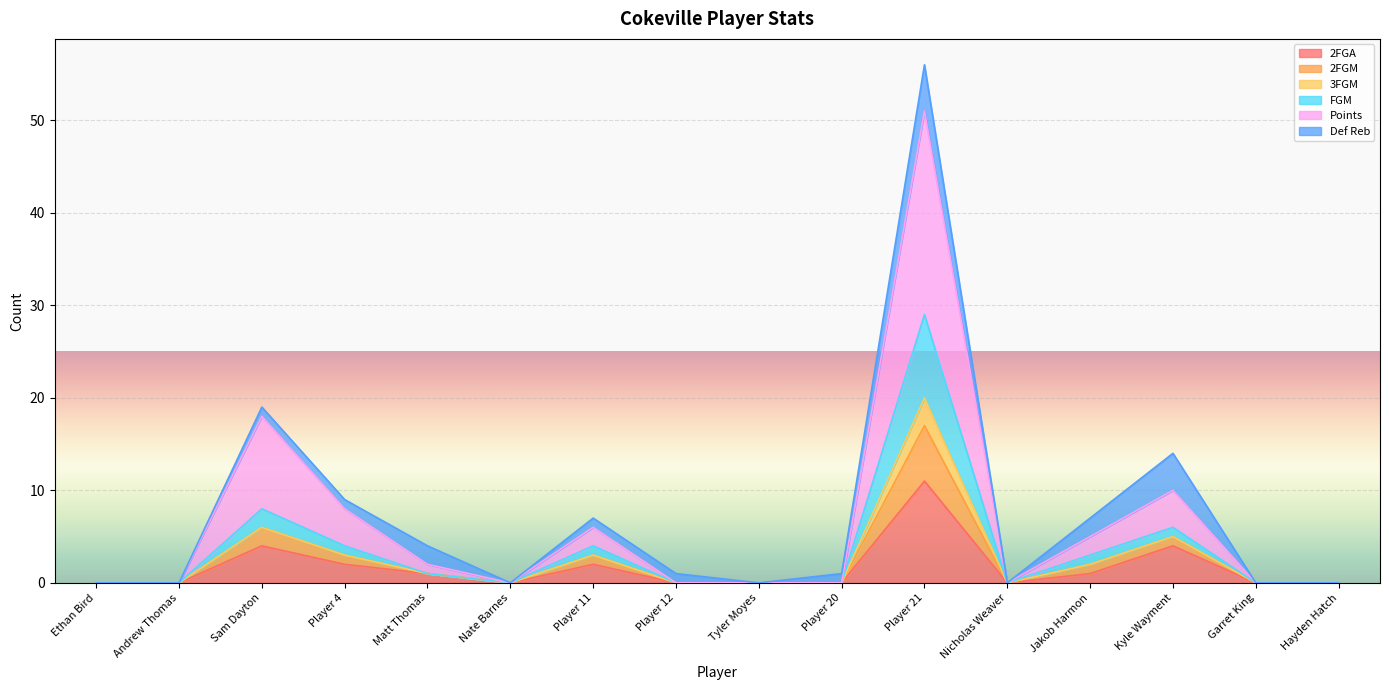

The value of 2FGA at Garret King is 0. True or false?

True